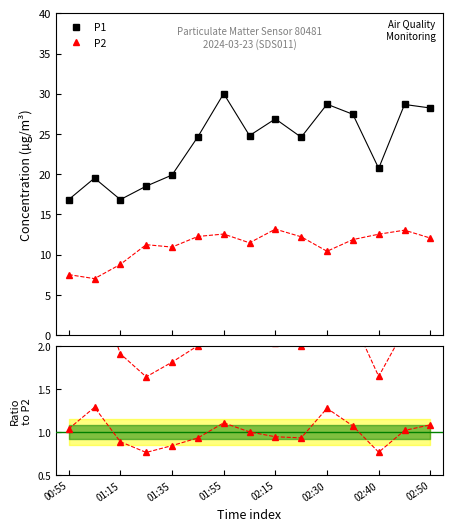

At how many categories does at least one series exceed 24?

9